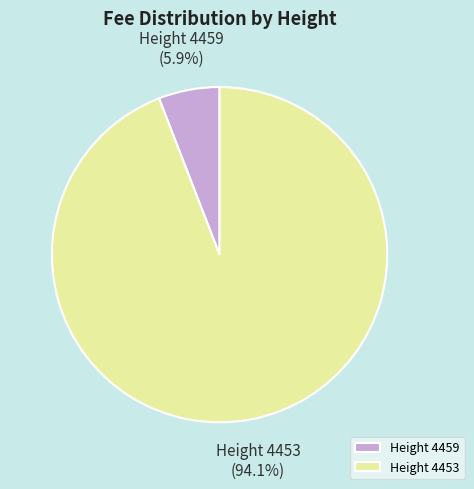

Does Height 4453 account for over 50% of the chart?

Yes